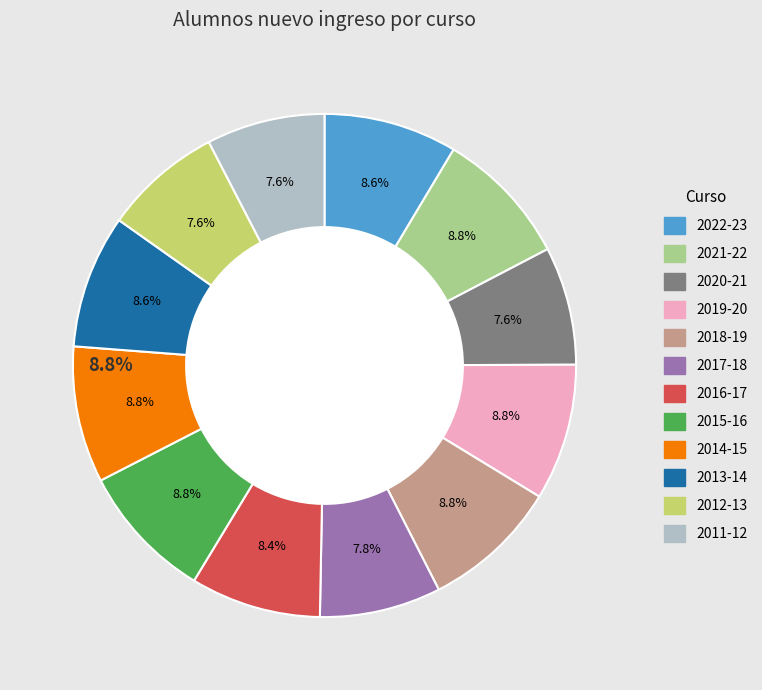

Is it true that 2011-12 is 19% of the pie?

False